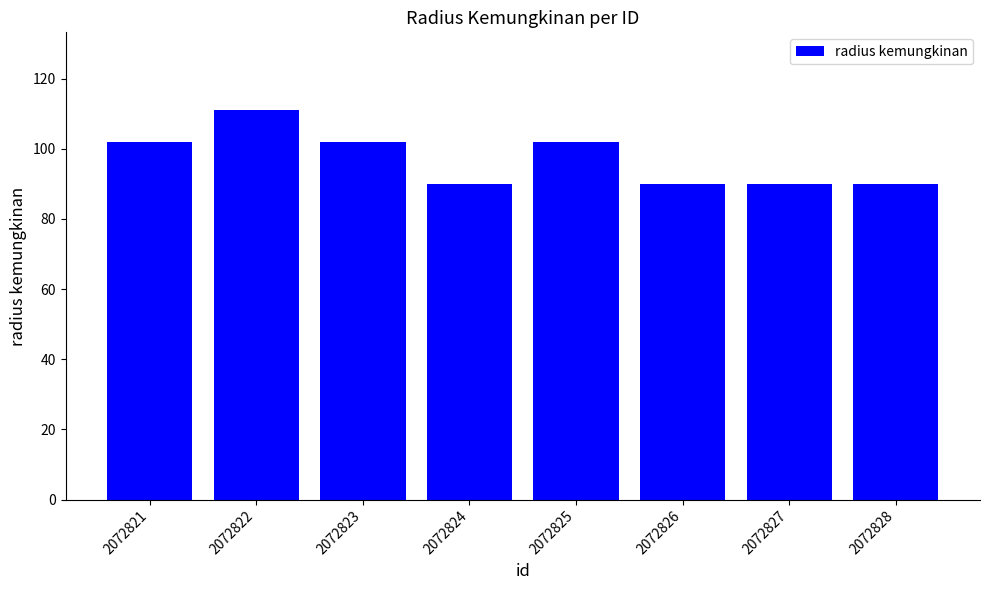

Which label corresponds to the largest value in the chart?

2072822